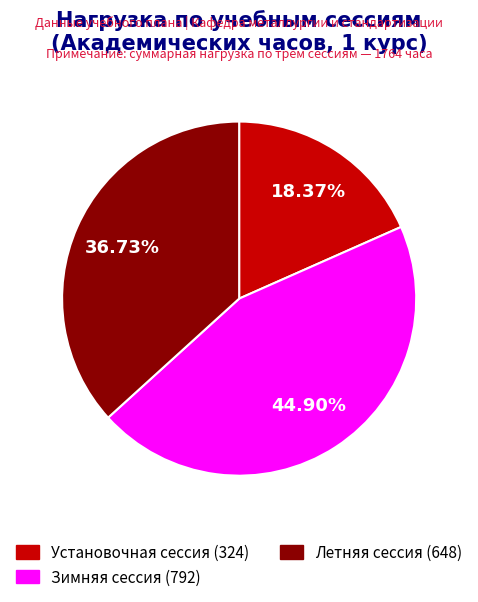

Which category has the biggest portion of the pie?

Зимняя сессия